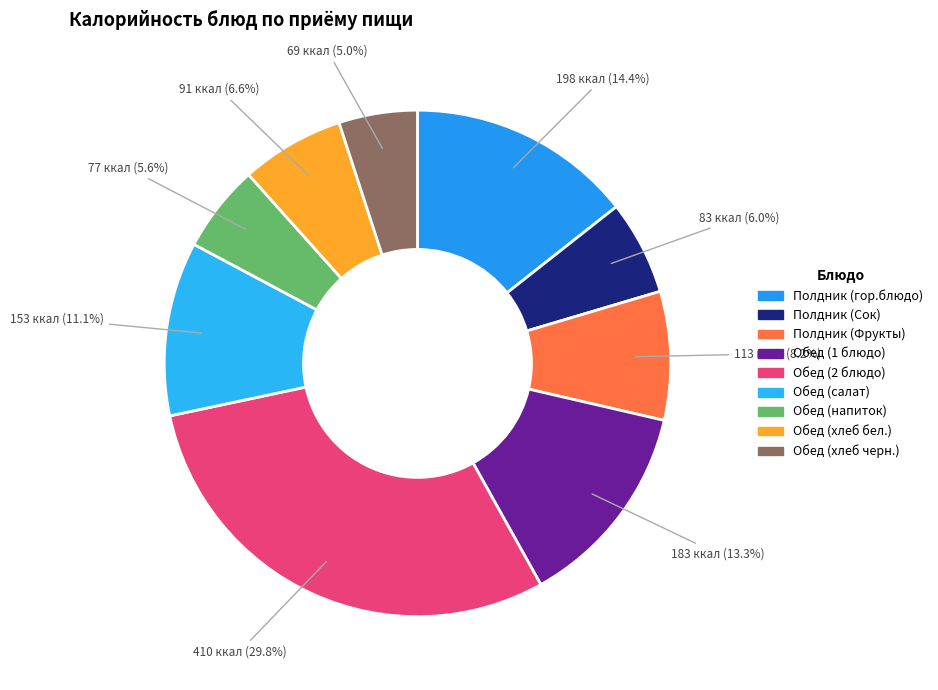

Combined, what portion of the pie is Обед (салат) and Полдник (Фрукты)?

19.3%